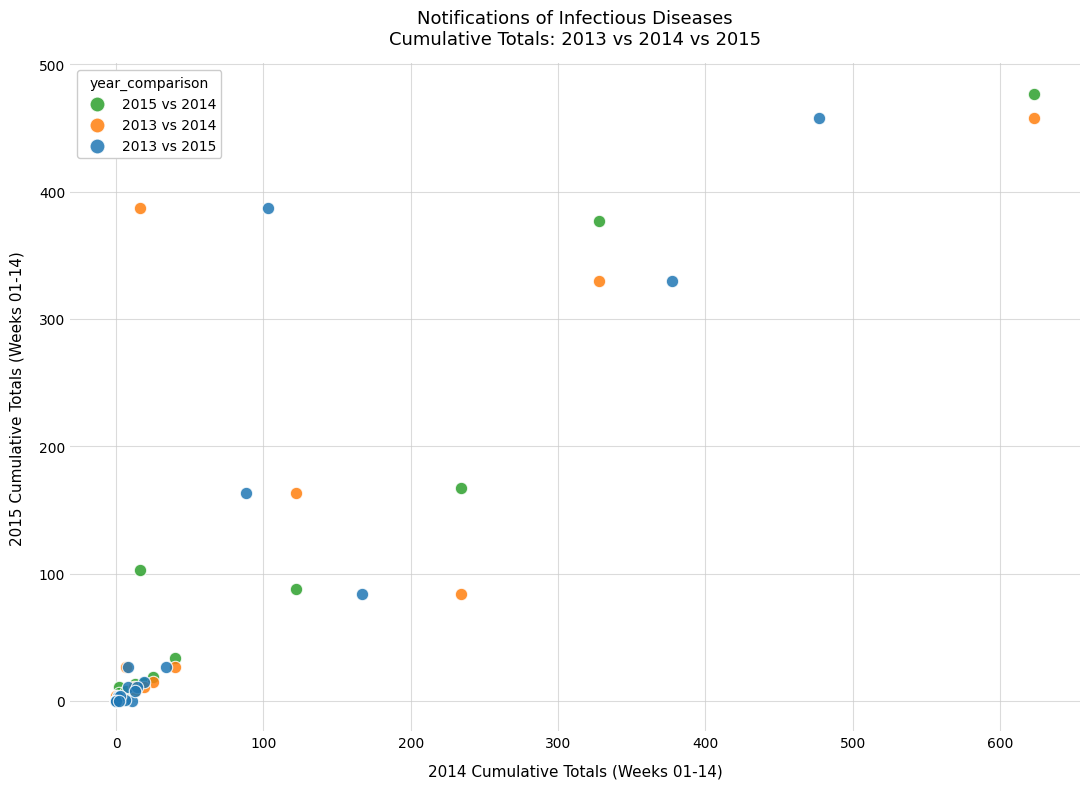

Which series has the largest Y range (max minus min)?

2015 vs 2014